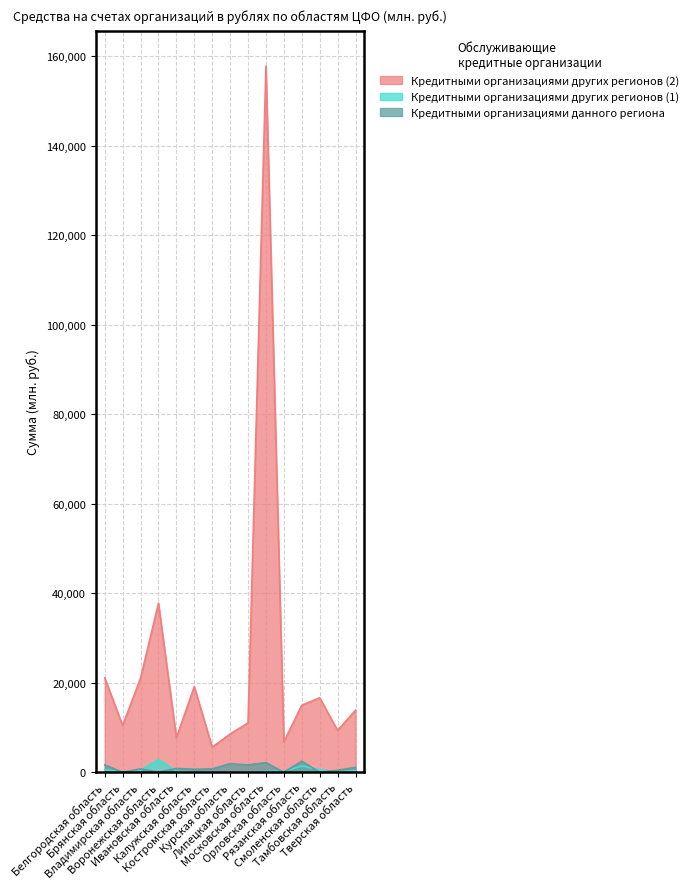

Where does the Кредитными организациями других регионов (2) series first go above 13862?

Белгородская область